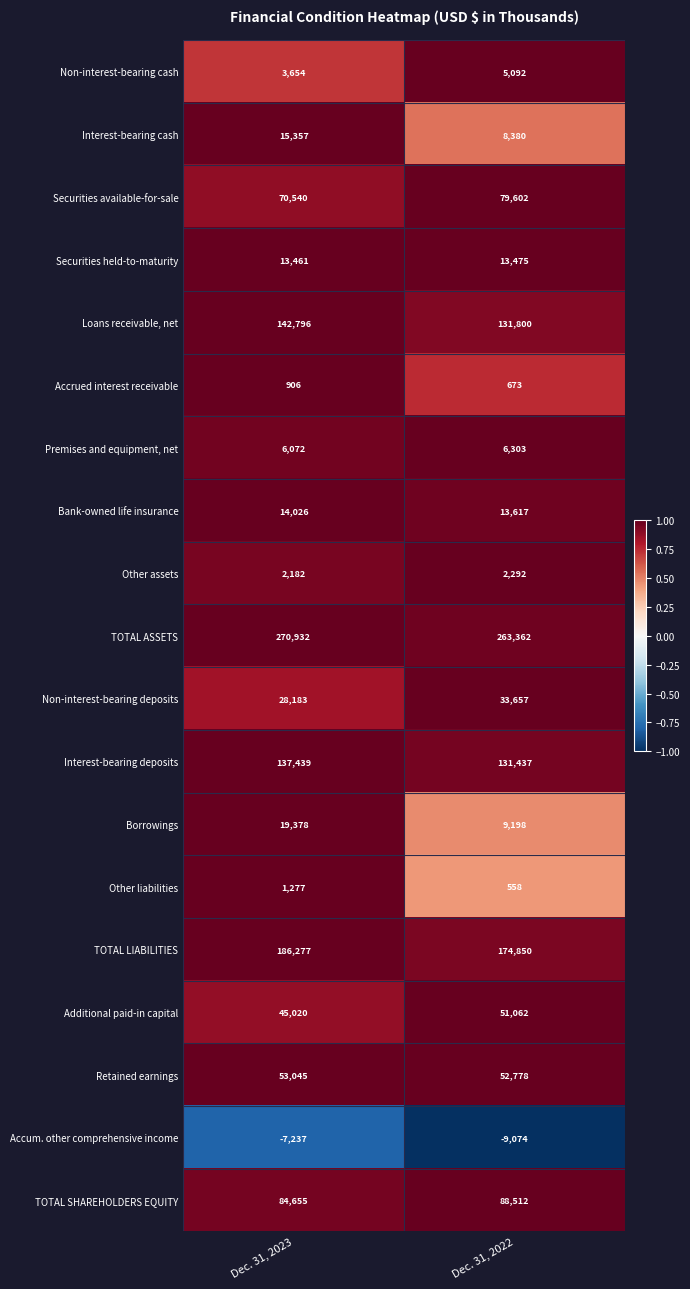

At which category does the chart reach its minimum across all series?

Dec. 31, 2022